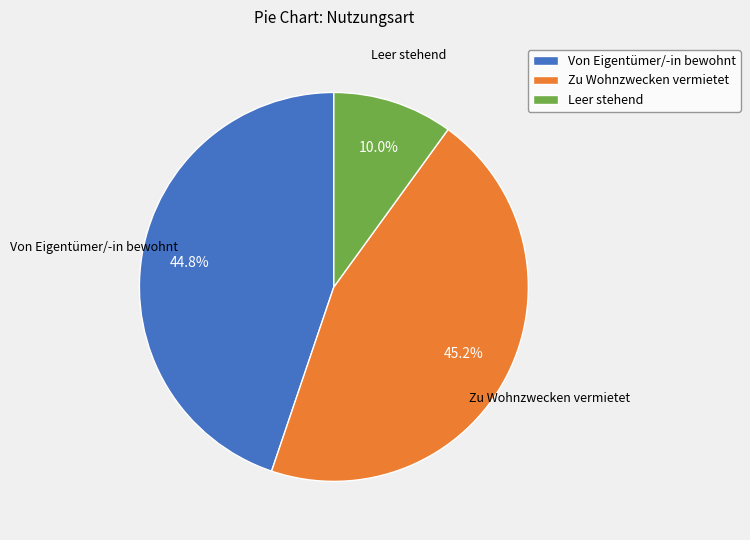

Does Zu Wohnzwecken vermietet account for over 50% of the chart?

No